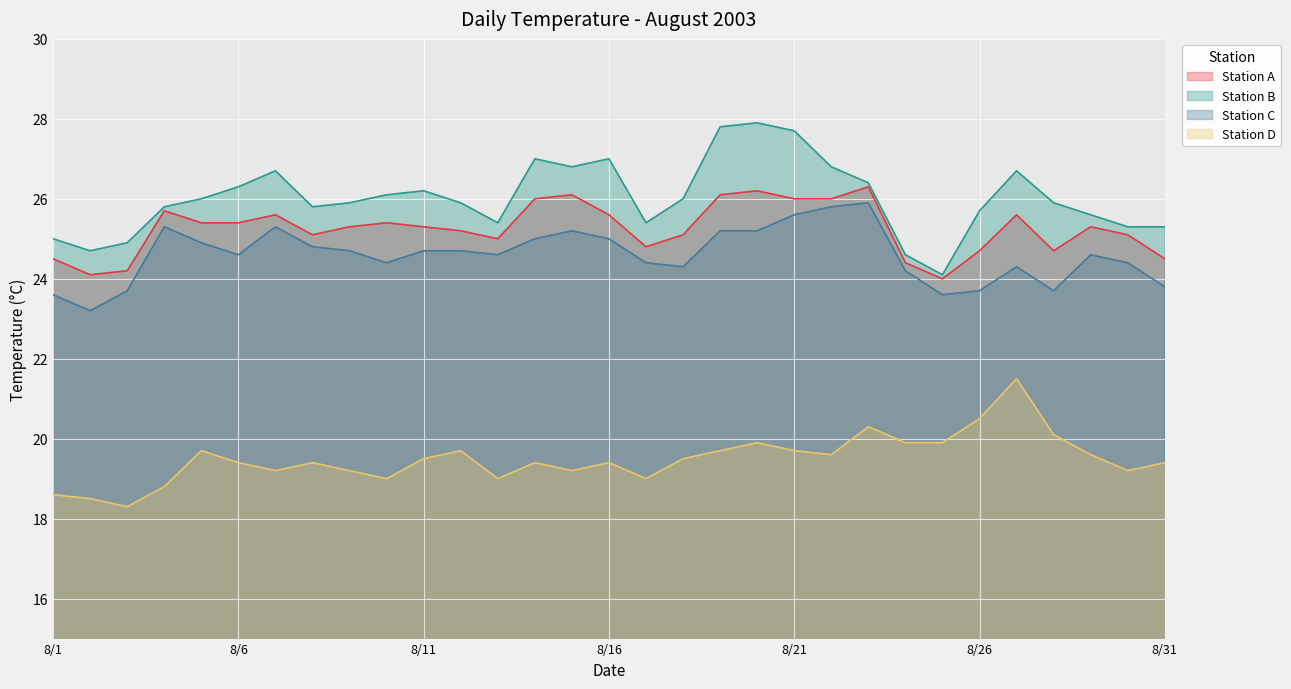

What is the value of the Station D point at the 12th from the left?

19.7